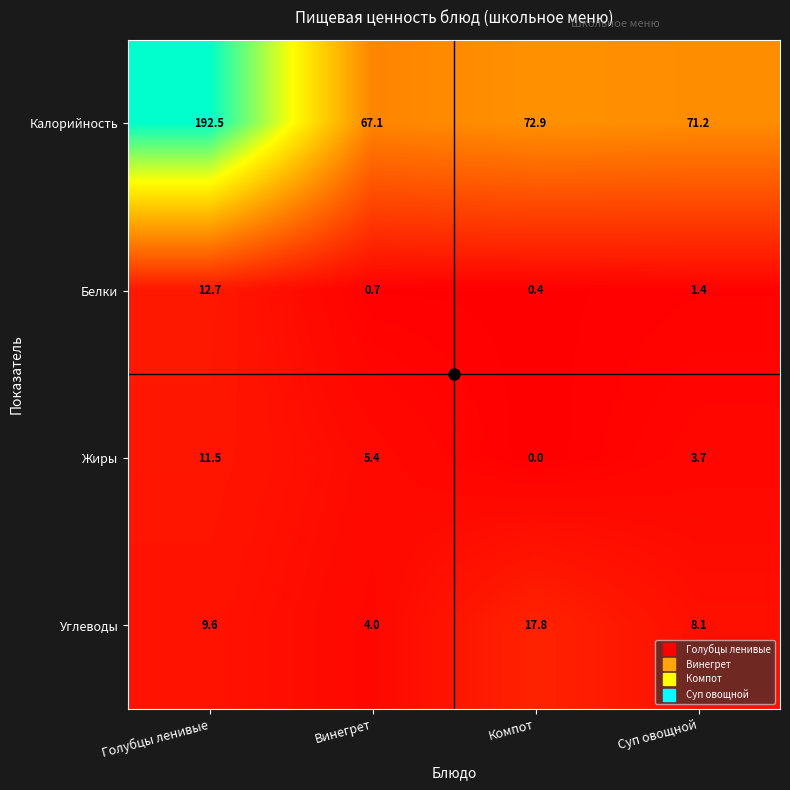

How many data points does each series have?

4